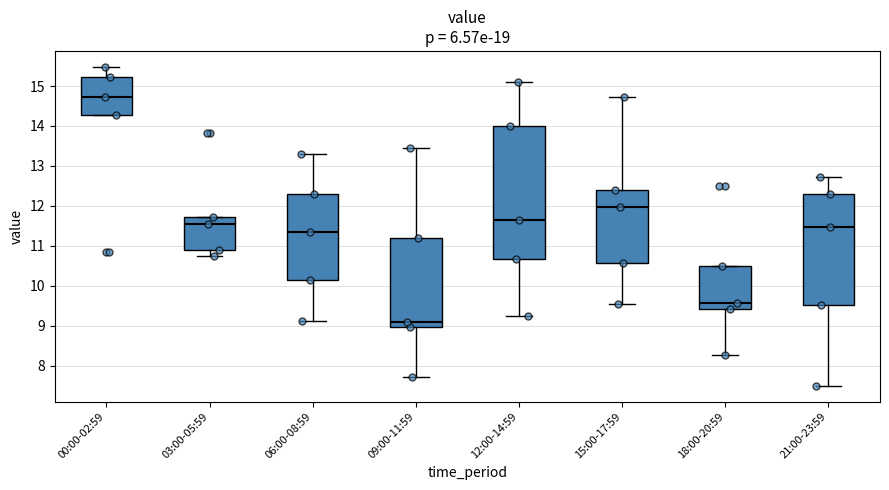

Reading left to right, transcribe this box plot: for each box, give where its median line is, the range the box spans, and where its two whiskers end, as read against the y-axis. The values are not printed on the chart, so give them approximately, as read against the axis.

00:00-02:59: median 14.7, box 14.3 to 15.2, whiskers 14.3 to 15.5
03:00-05:59: median 11.6, box 10.9 to 11.7, whiskers 10.8 to 11.7
06:00-08:59: median 11.4, box 10.2 to 12.3, whiskers 9.1 to 13.3
09:00-11:59: median 9.1, box 9.0 to 11.2, whiskers 7.7 to 13.5
12:00-14:59: median 11.7, box 10.7 to 14.0, whiskers 9.3 to 15.1
15:00-17:59: median 12.0, box 10.6 to 12.4, whiskers 9.6 to 14.7
18:00-20:59: median 9.6, box 9.4 to 10.5, whiskers 8.3 to 10.5
21:00-23:59: median 11.5, box 9.5 to 12.3, whiskers 7.5 to 12.7